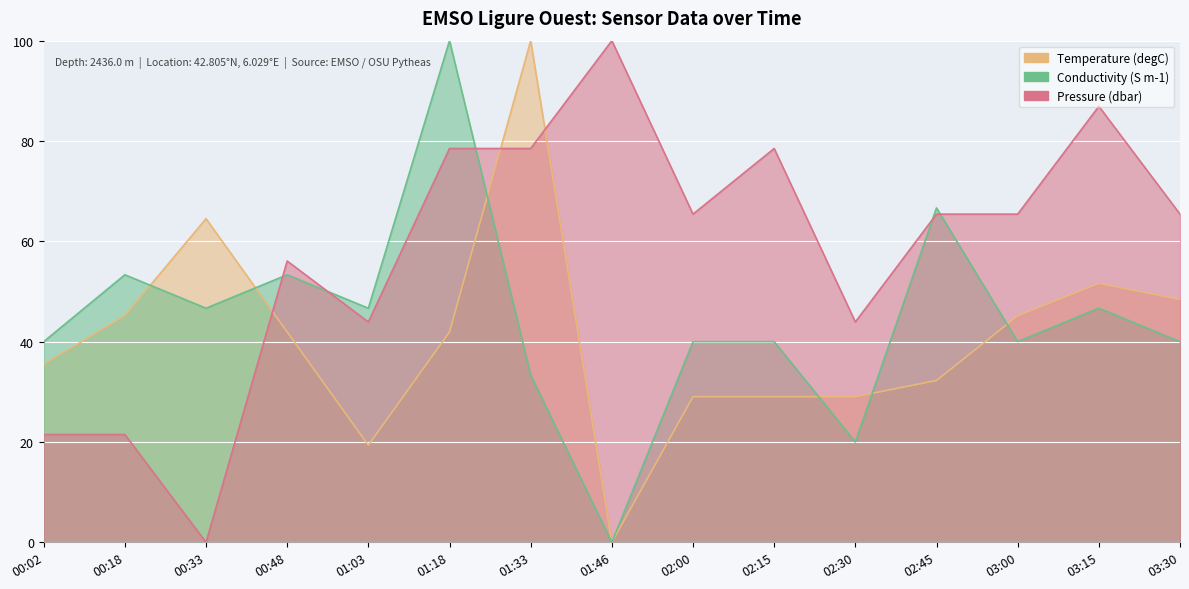

The value of Conductivity (S m-1) at 00:48 is 85.4. True or false?

False